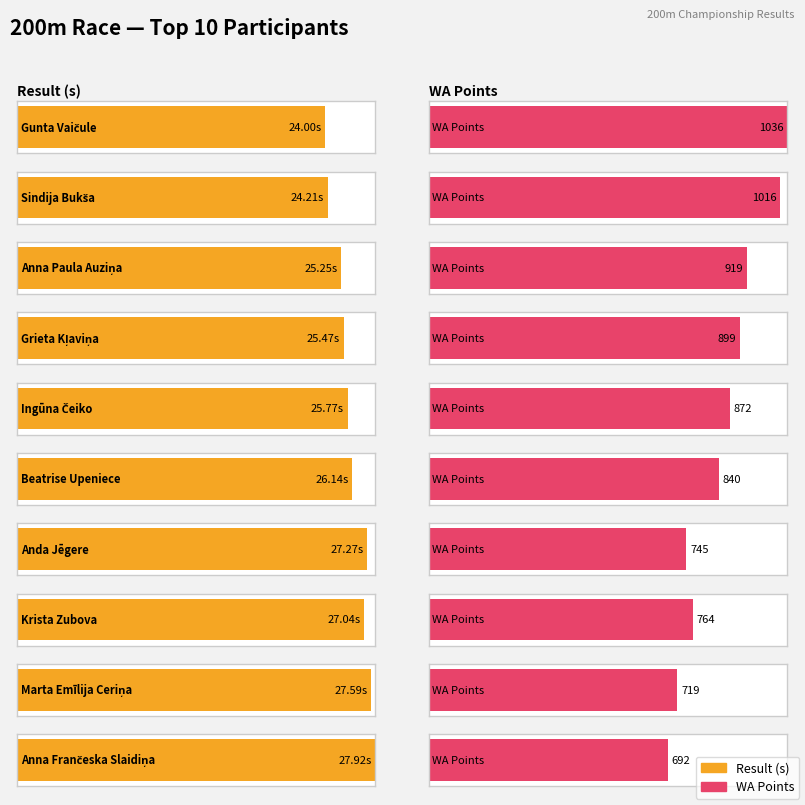

Between Anda Jēgere and Anna Frančeska Slaidiņa, which series saw the biggest shift?

WA